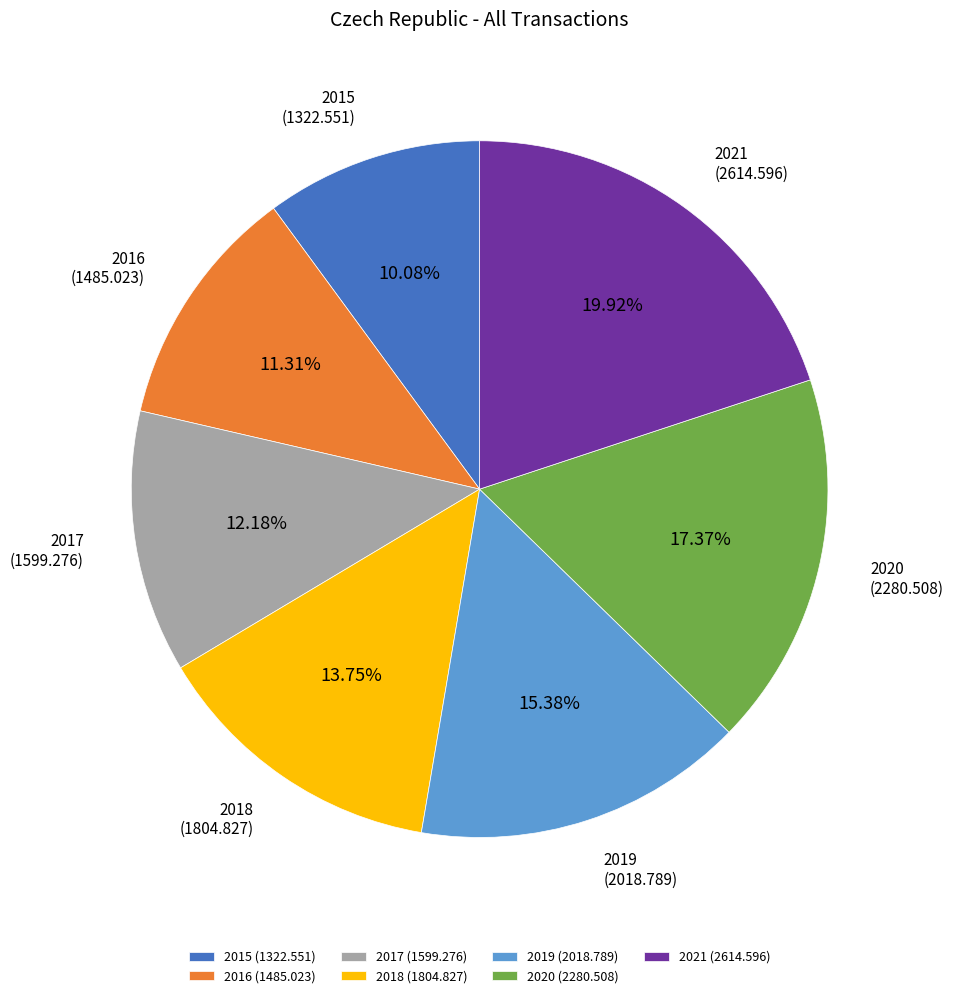

Combined, do 2017 and 2019 account for over 50%?

No